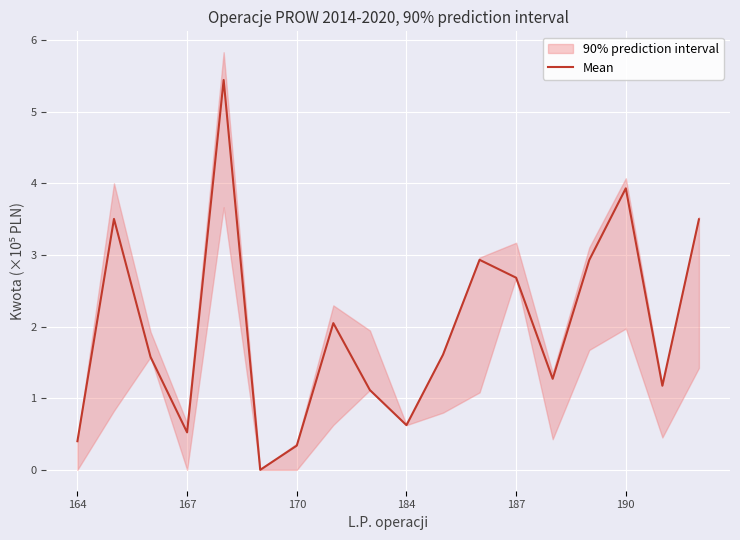

True or false: Mean has a value of 1.0 at 184.

False